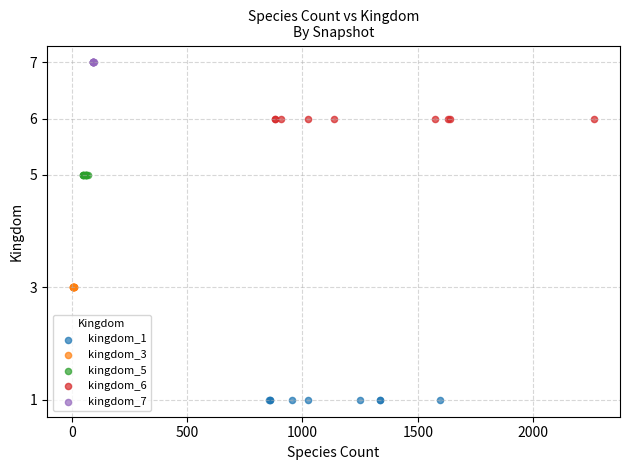

Which series reaches the maximum Y coordinate?

kingdom_7